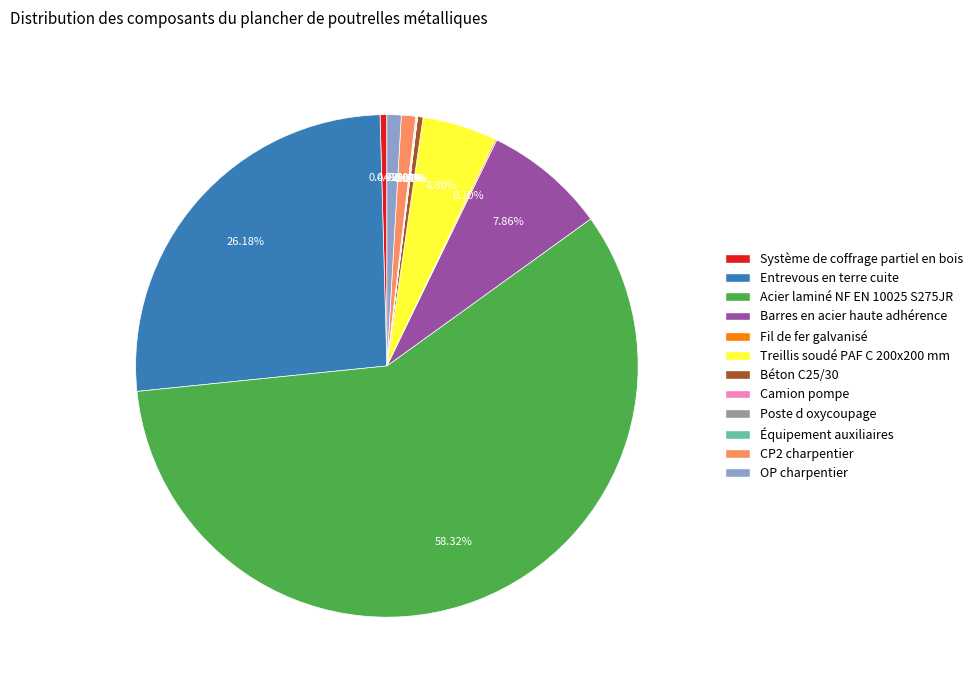

Is there a majority slice in this chart?

Yes